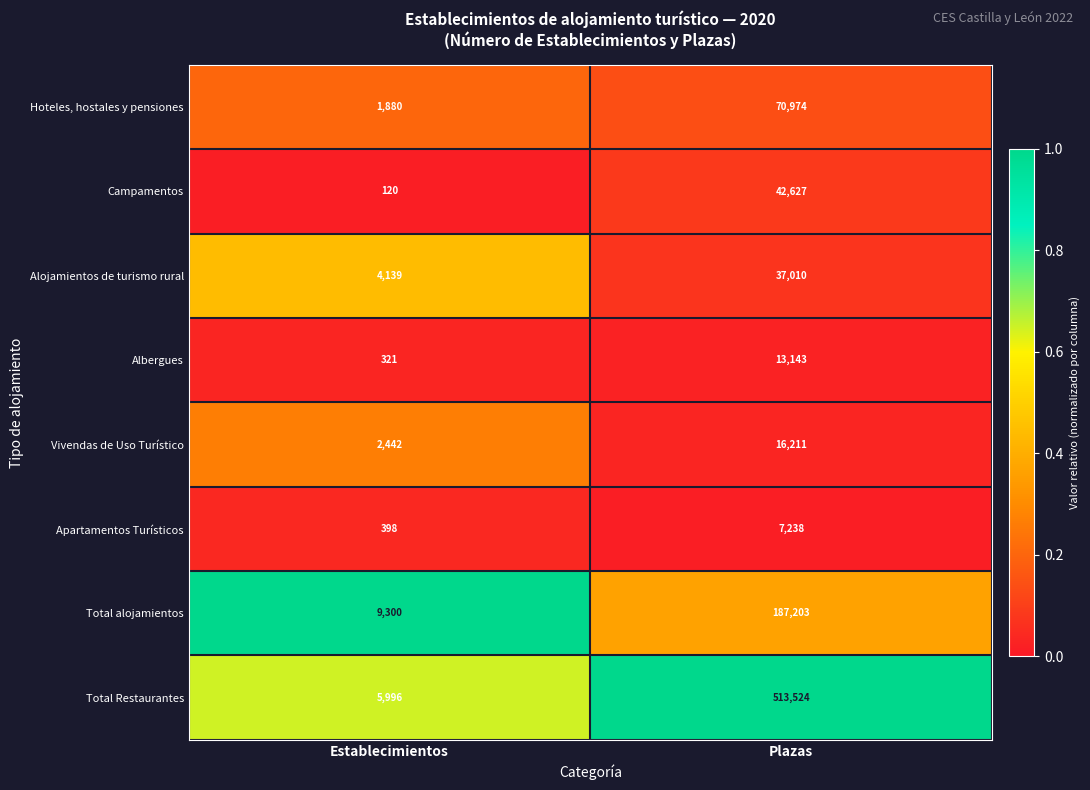

What is the total value across all series at Plazas?

887930